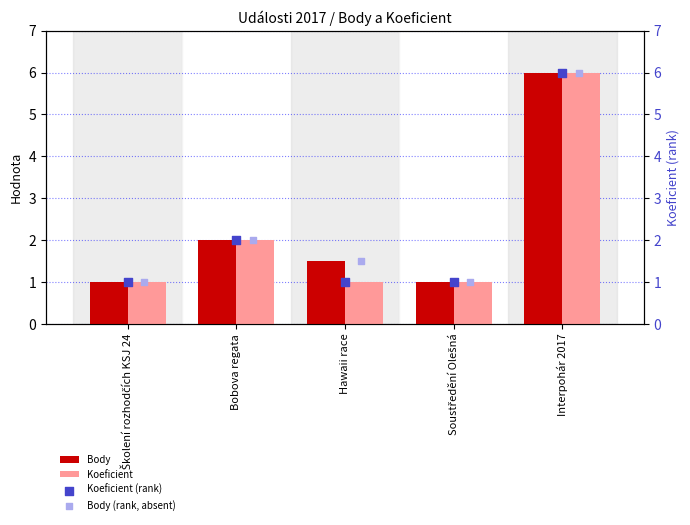

Which series contains the highest Y value?

Body